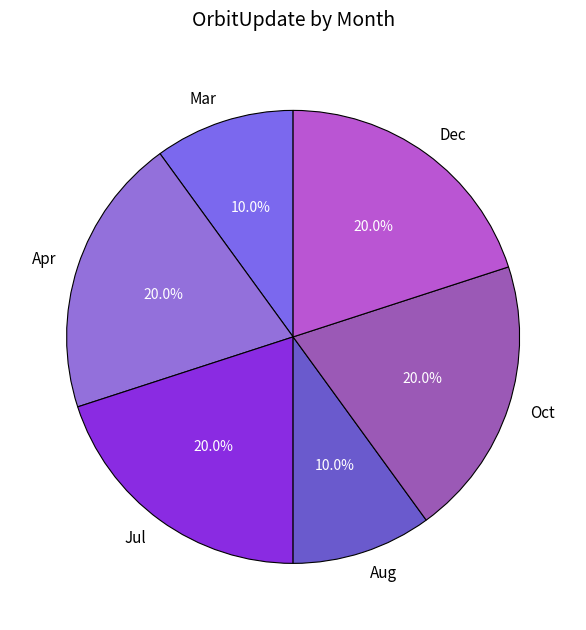

Approximately how many times larger is the value at Aug compared to Oct?

0.5